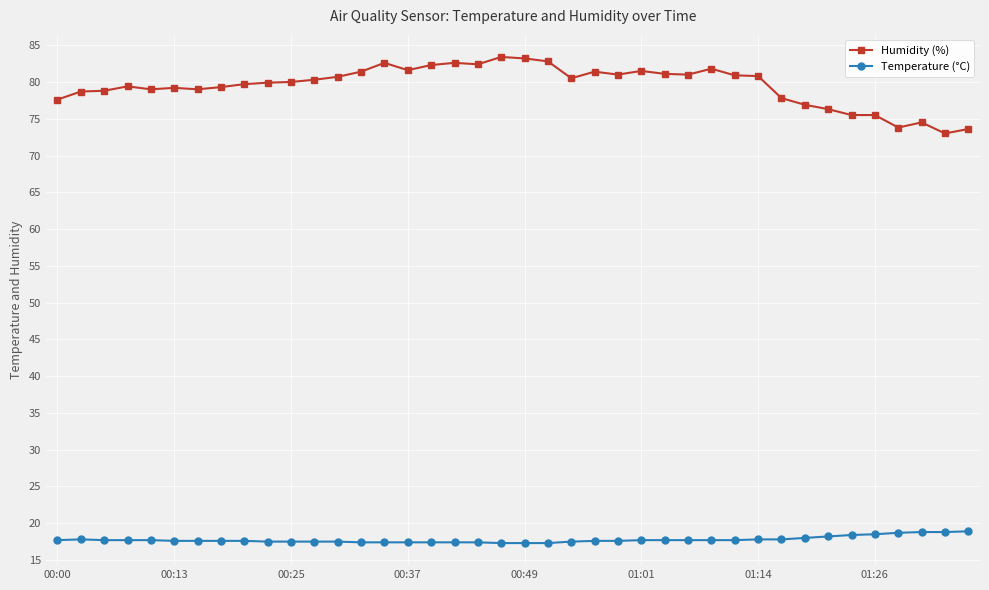

What is the maximum value for Humidity (%)?

83.4